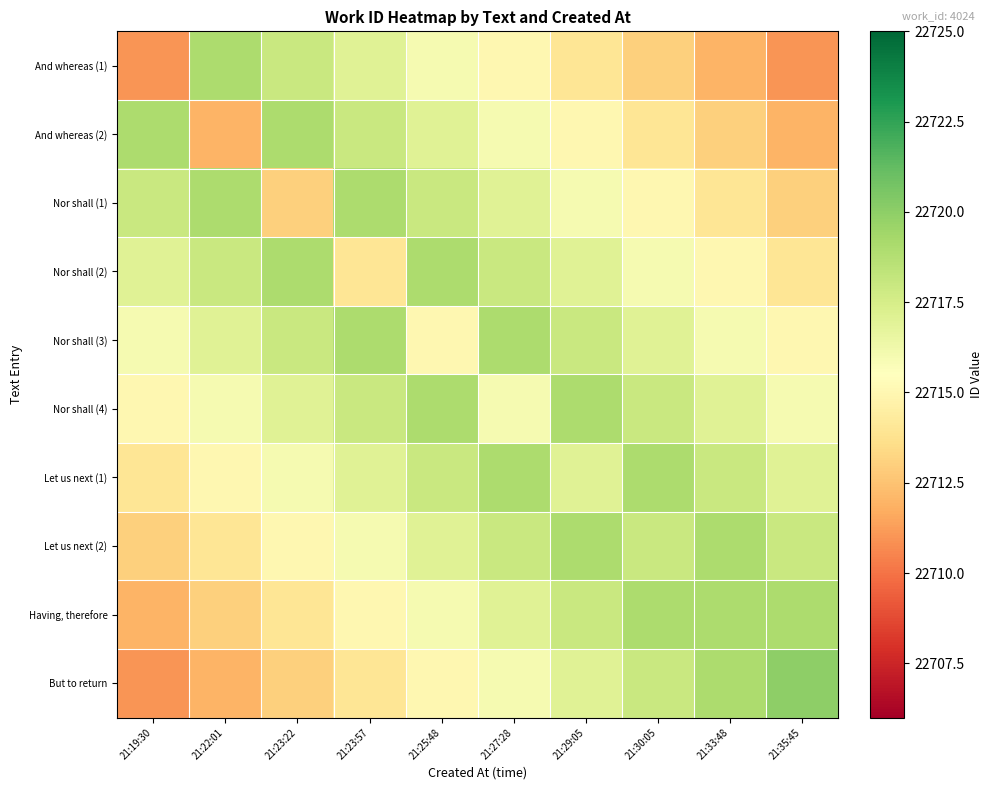

Which label corresponds to the smallest value in the chart?

21:19:30